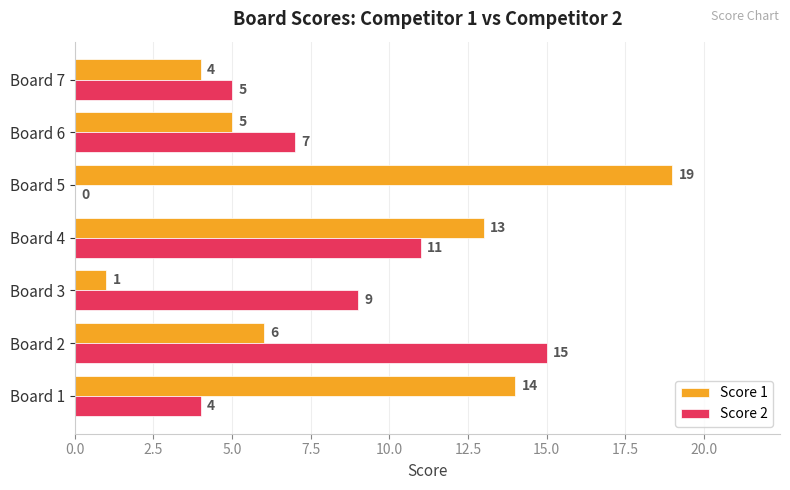

Is it true that Score 1 equals 1 at Board 3?

True